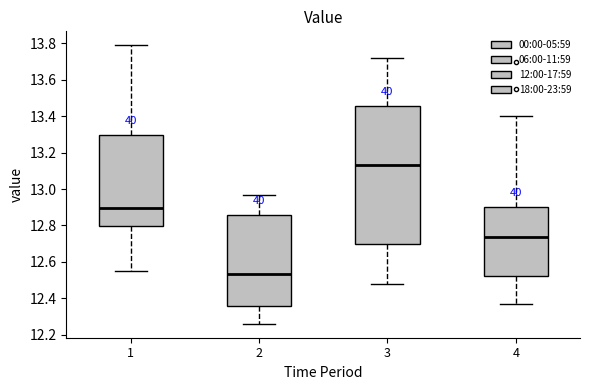

Which box is the tallest, from its lower edge to its upper edge?

3